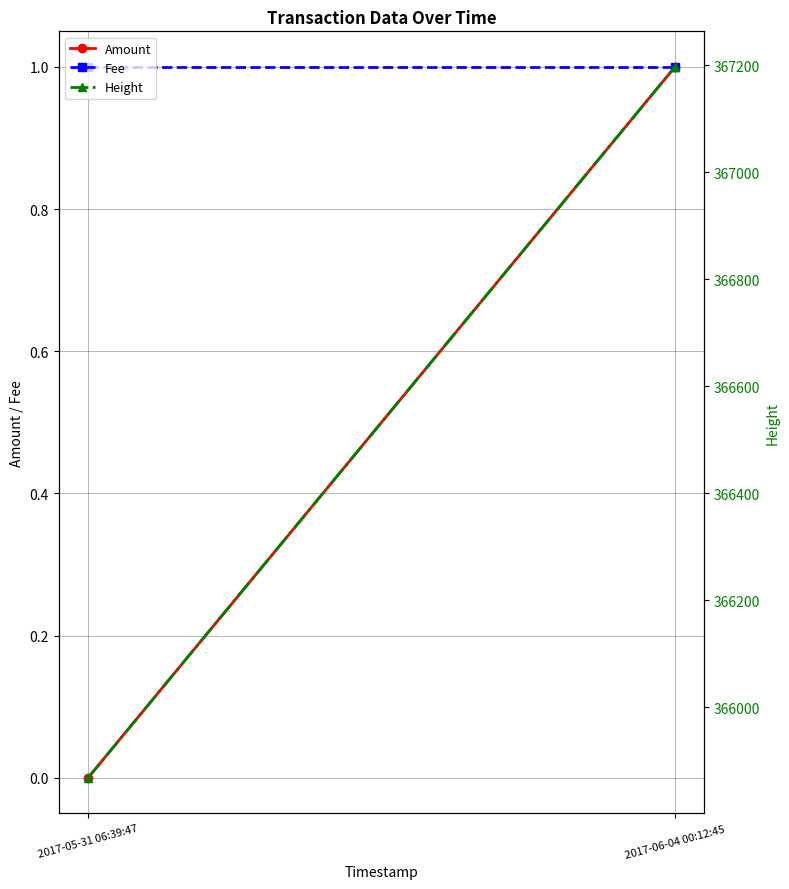

The Amount series shows 1 at 2017-05-31 06:39:47. True or false?

False